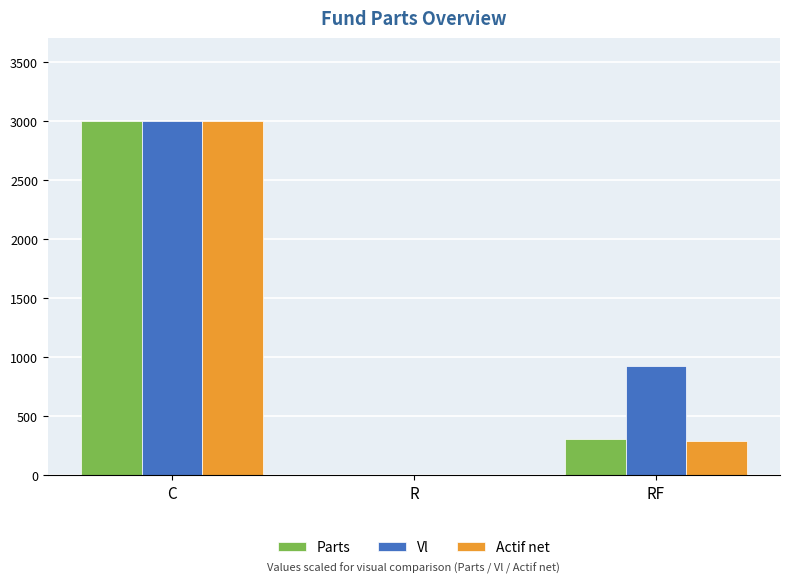

Is it true that Parts equals 3000.0 at C?

True